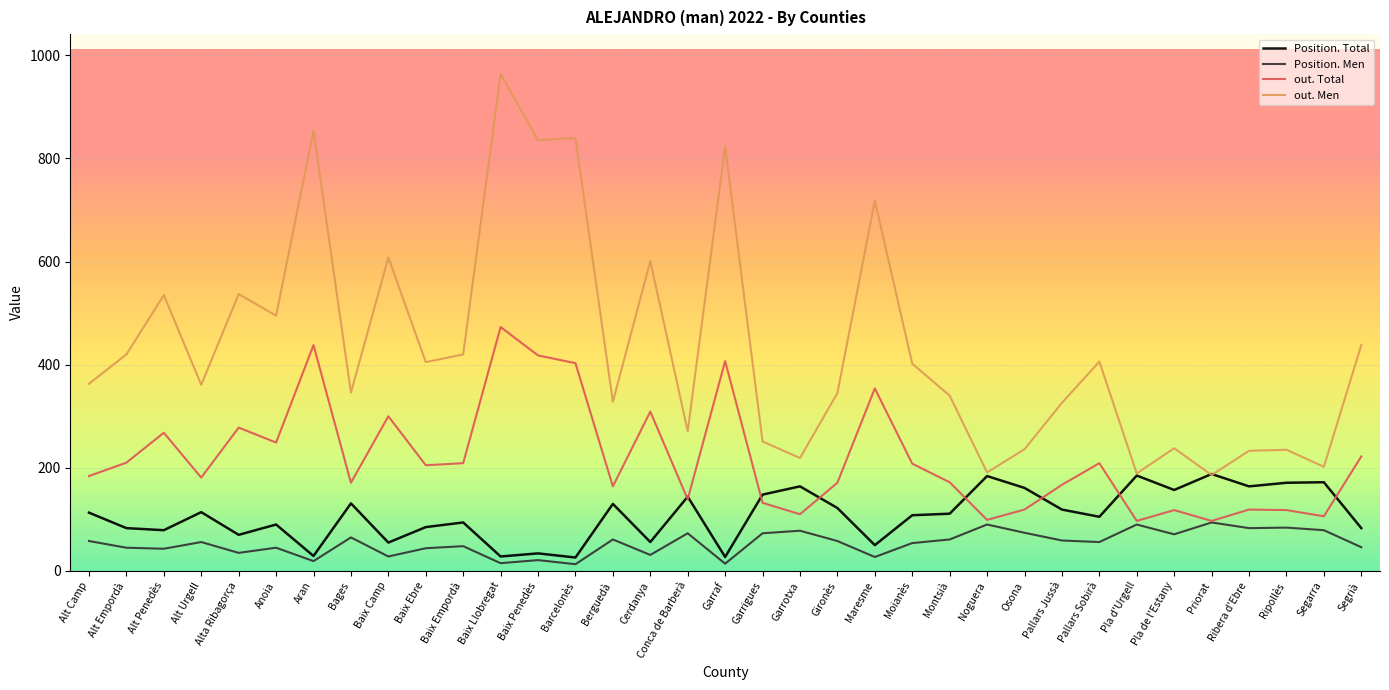

Which series changed the most between Baix Ebre and Baix Penedès?

out. Men